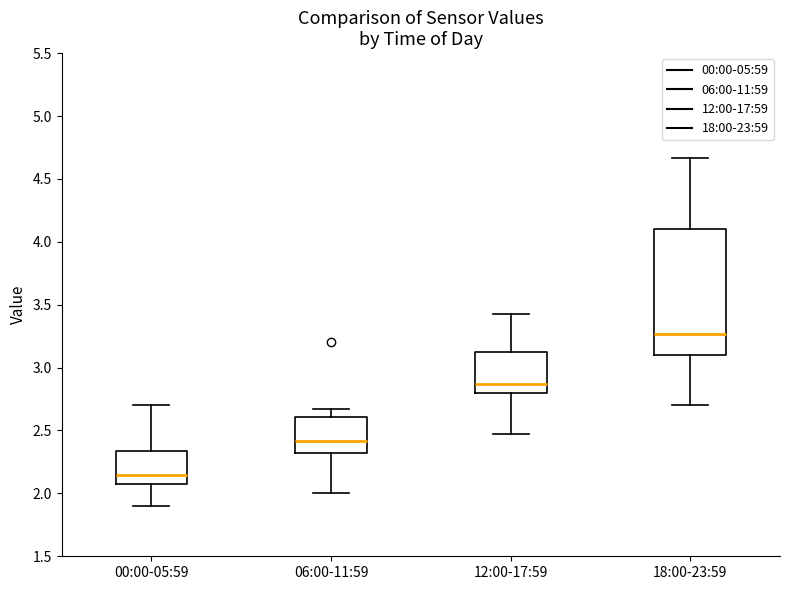

Comparing the boxes themselves (not the whiskers), which one is the tallest?

18:00-23:59